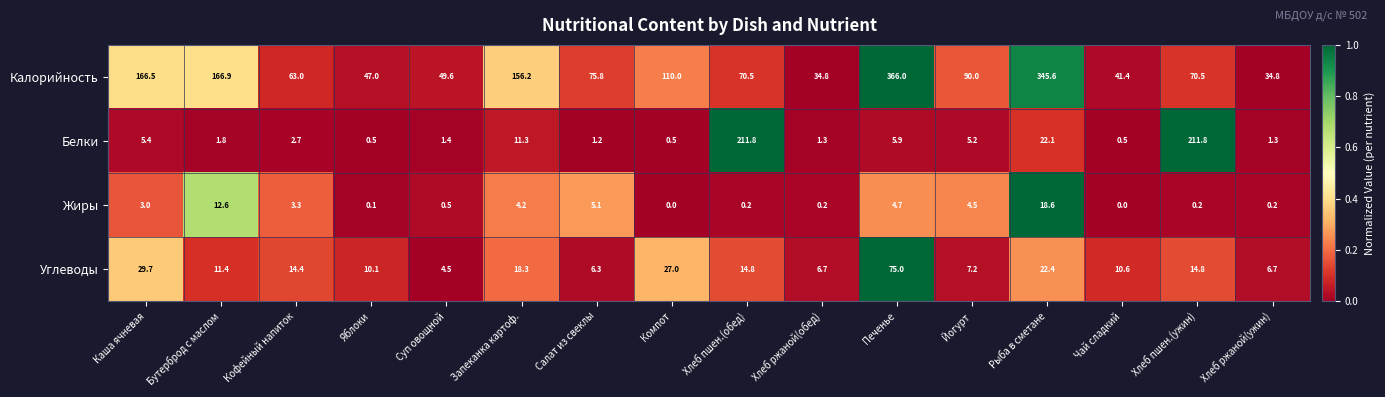

At Кофейный напиток, list the series in order from smallest to largest.

Белки, Жиры, Углеводы, Калорийность